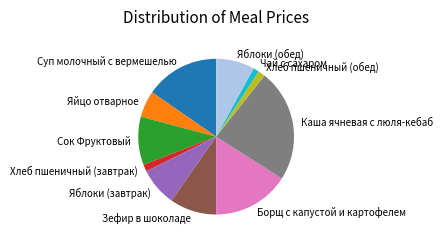

Is Сок Фруктовый the majority of the pie?

No